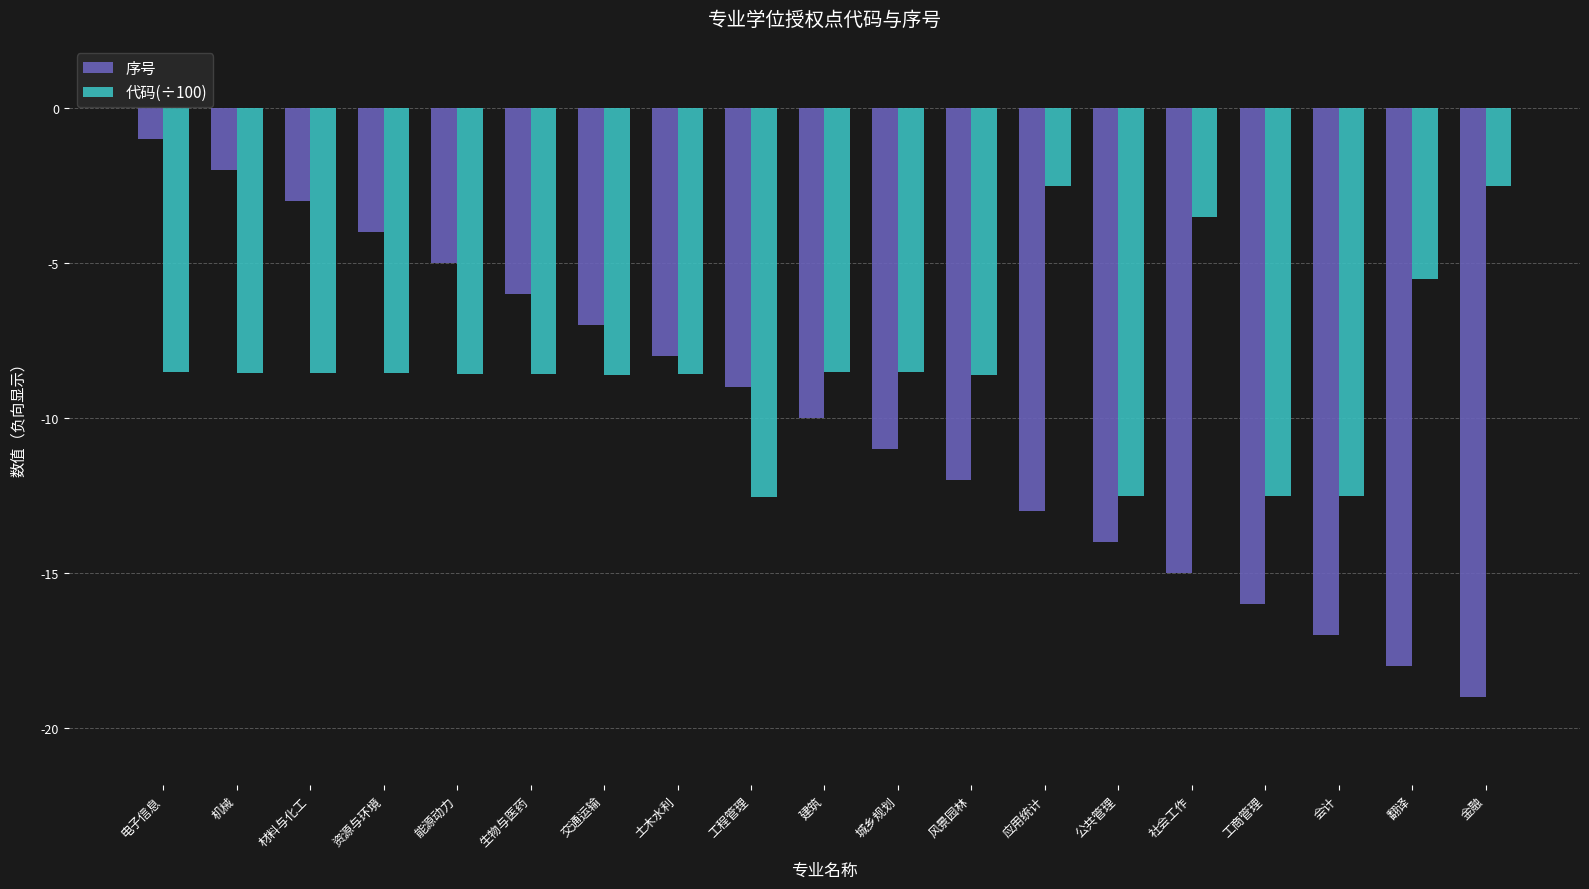

At which category is the sum across all series the highest?

电子信息